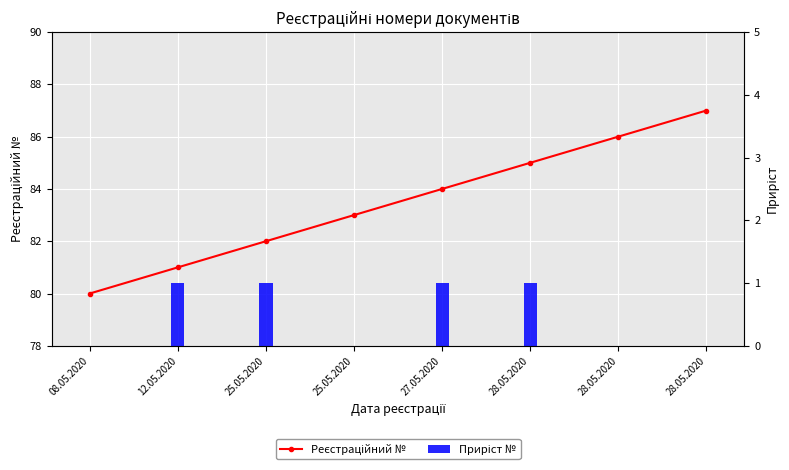

At which category does the chart reach its minimum across all series?

08.05.2020